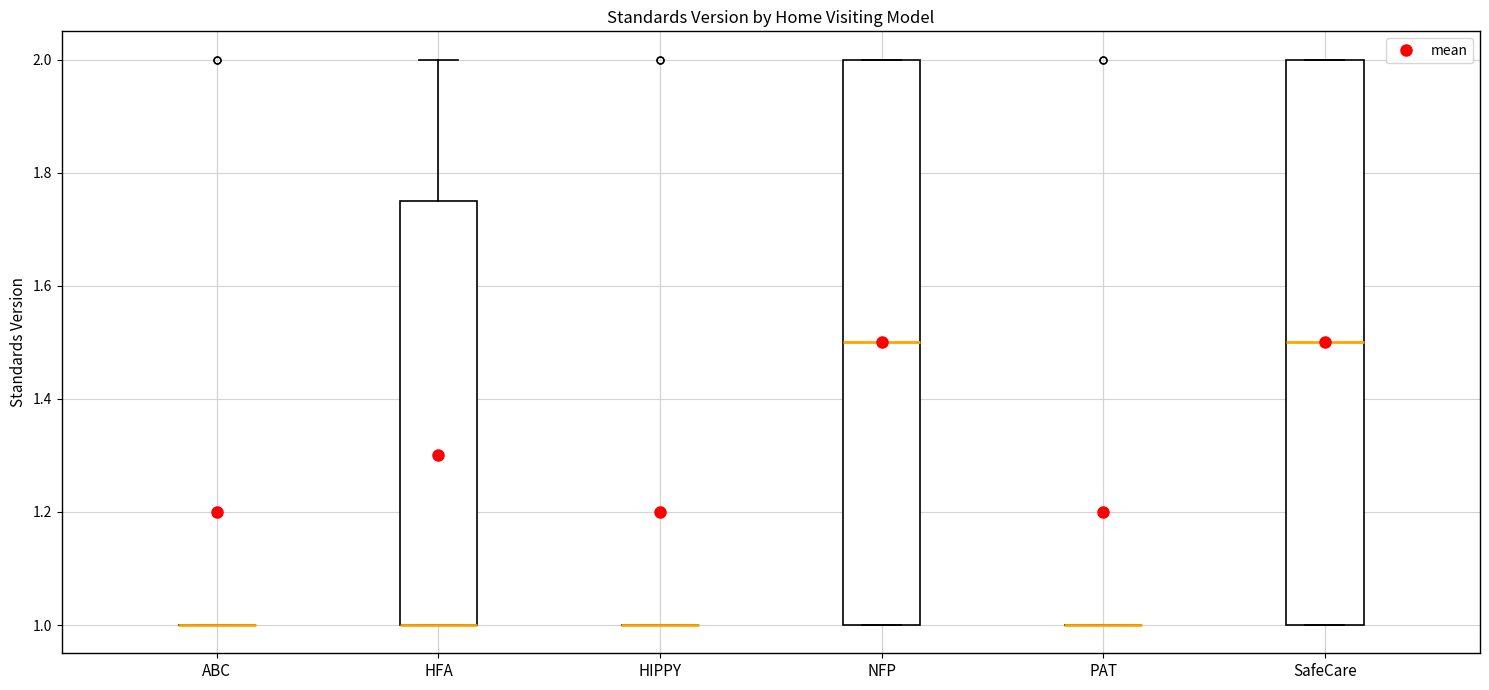

Reading left to right, transcribe this box plot: for each box, give where its median line is, the range the box spans, and where its two whiskers end, as read against the y-axis. The values are not printed on the chart, so give them approximately, as read against the axis.

ABC: box collapsed to a line at 1.00, whiskers 1.00 to 1.00
HFA: median 1.00 (drawn on the box's lower edge), box 1.00 to 1.76, whiskers 1.00 to 2.00
HIPPY: box collapsed to a line at 1.00, whiskers 1.00 to 1.00
NFP: median 1.50, box 1.00 to 2.00, whiskers 1.00 to 2.00
PAT: box collapsed to a line at 1.00, whiskers 1.00 to 1.00
SafeCare: median 1.50, box 1.00 to 2.00, whiskers 1.00 to 2.00